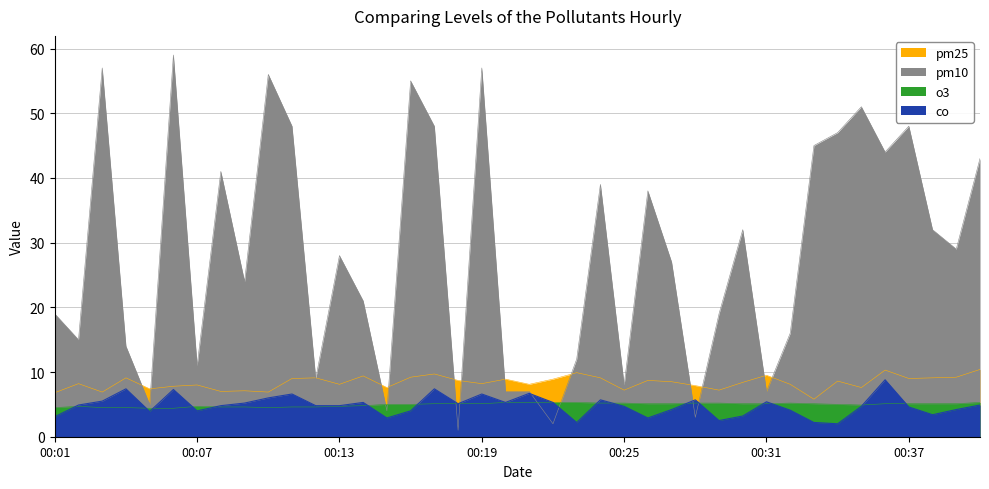

Rank the series at 00:34 from lowest to highest value.

co, o3, pm25, pm10